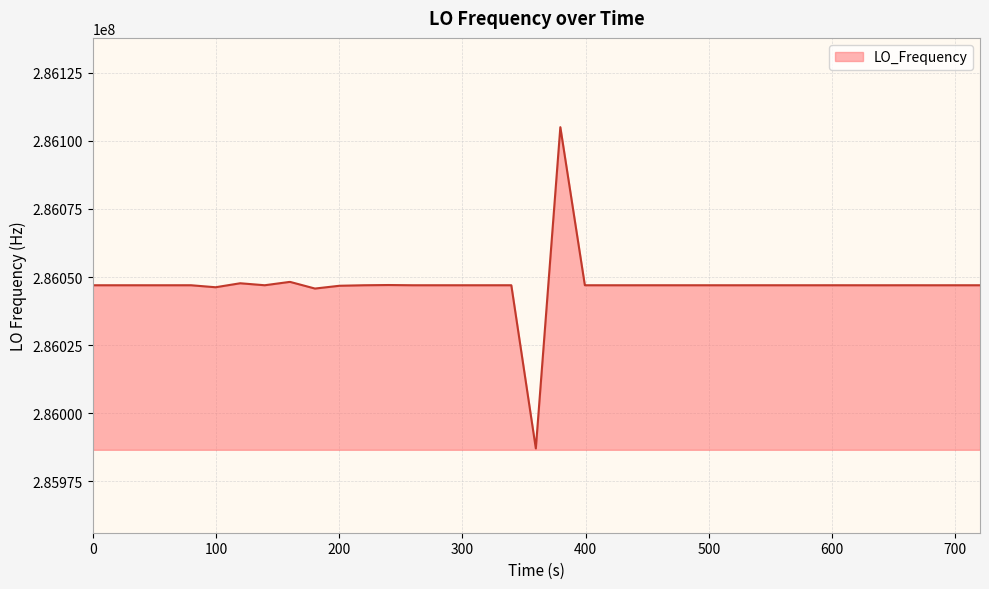

True or false: the data has more than 0 interior local peaks.

True